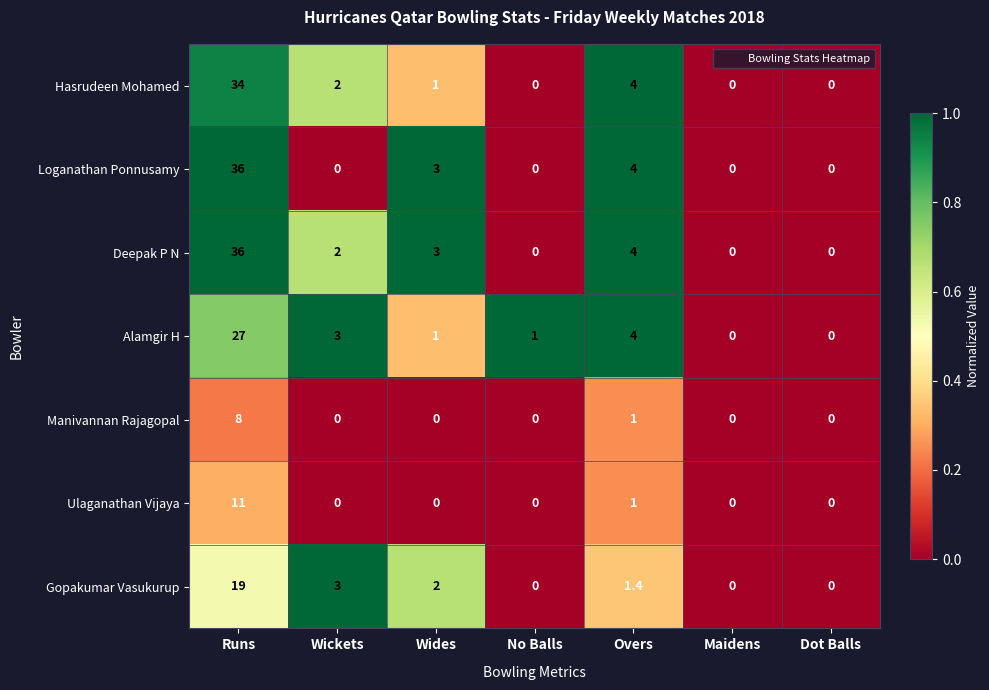

What is the total value across all series at Wickets?

10.0